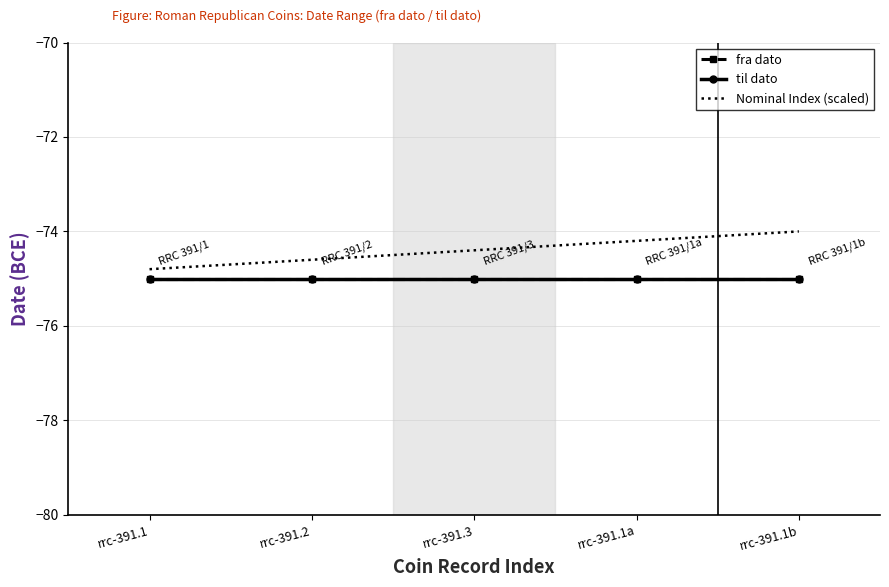

Which series has the largest total across all categories?

Nominal Index (scaled)